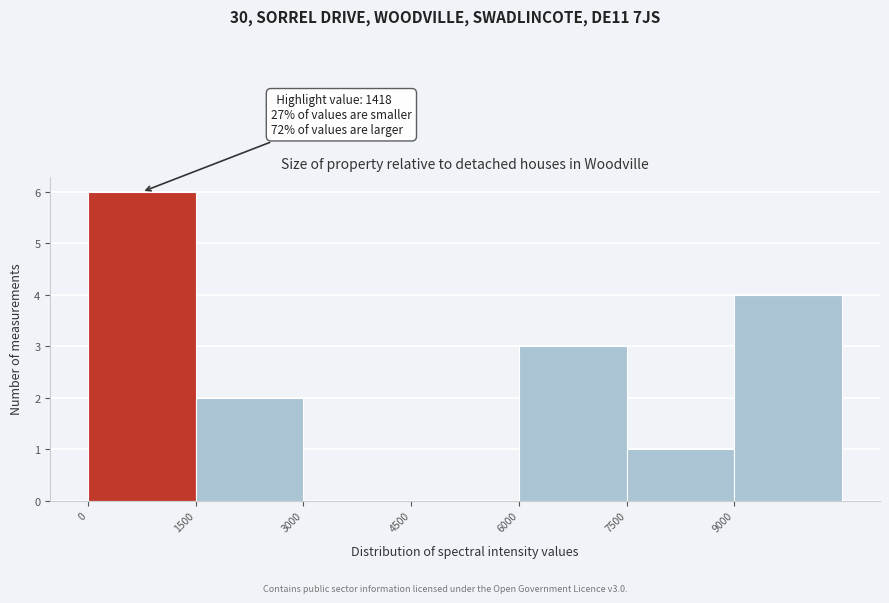

Over which range of the x-axis is the bar tallest?

0 to 1500